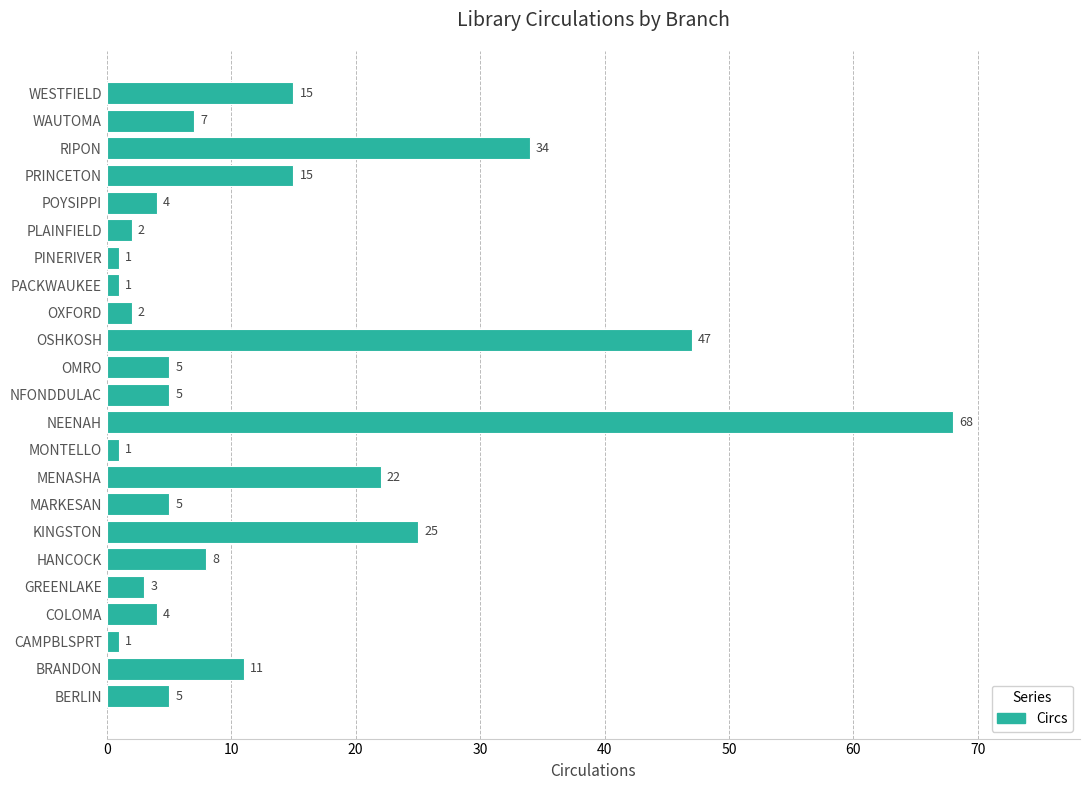

What is the greatest value displayed?

68